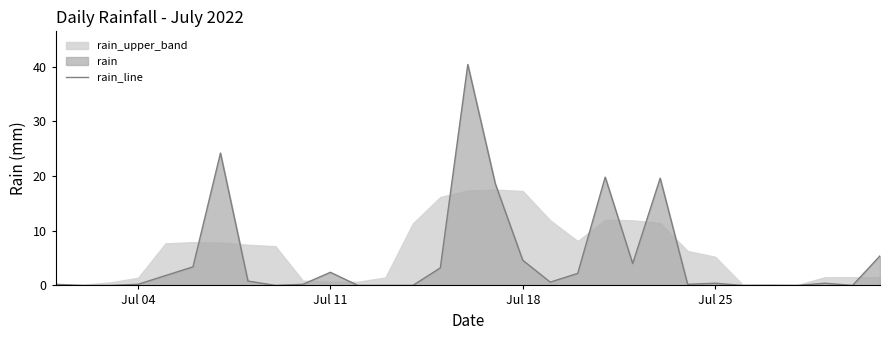

How many categories are shown in the chart?

31